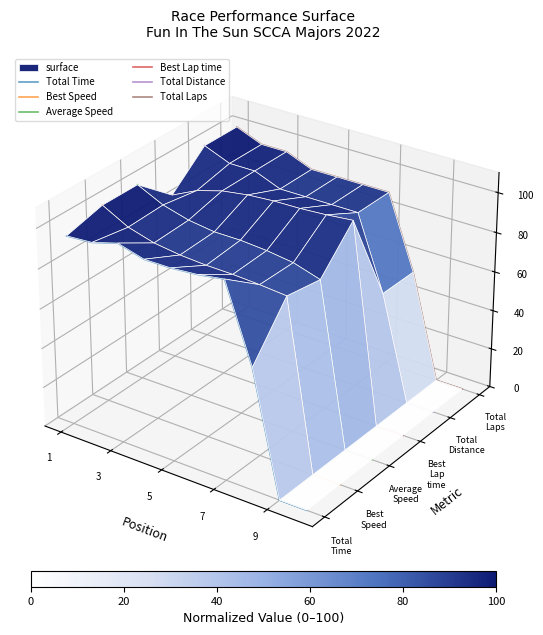

What is the difference between the maximum and minimum values in the Total Laps series?

0.1